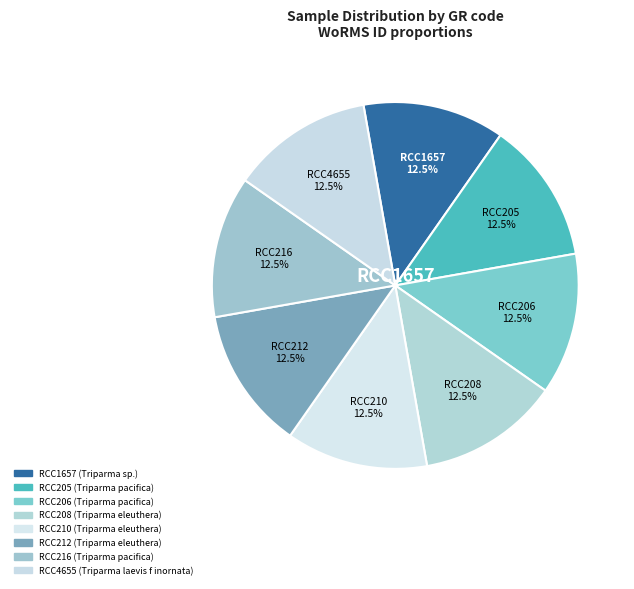

Is RCC210 the majority of the pie?

No